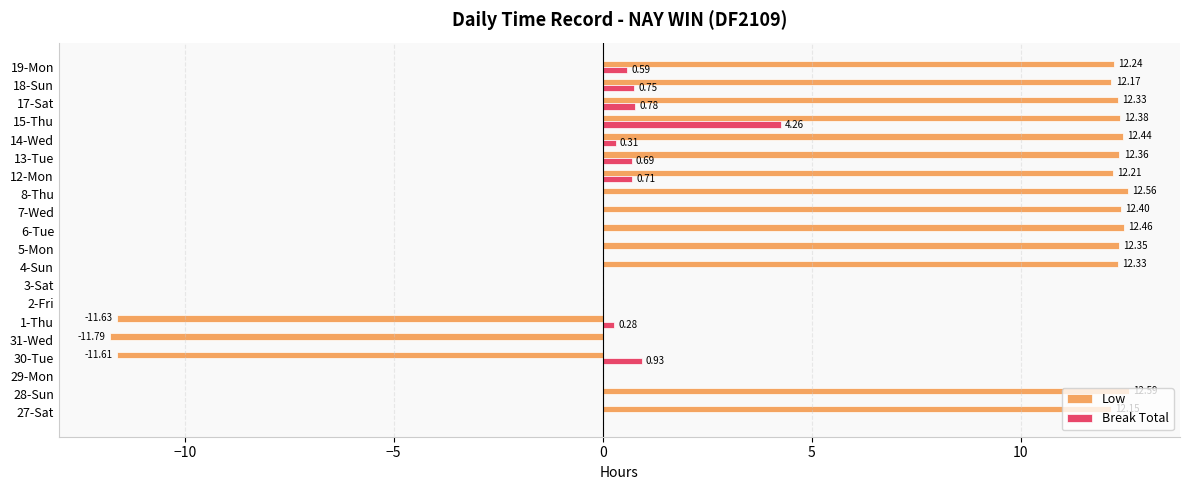

What is the sum of all Low values?

137.9